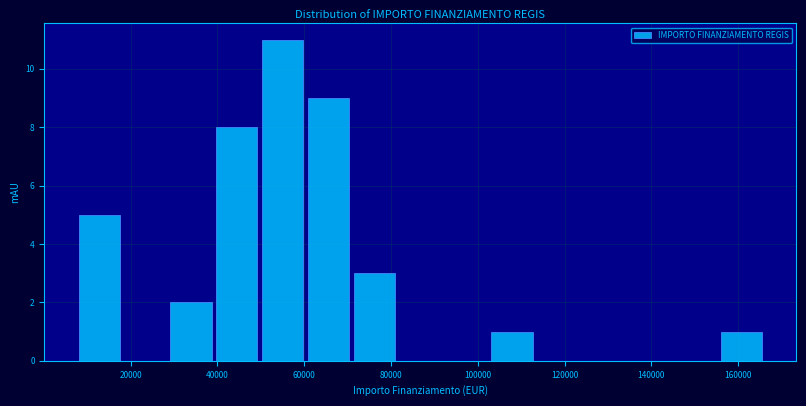

Reading left to right, list every bar in this chart as the range it spans on the x-axis followed by its height. Neither the bar edges nor the heights are printed on the chart, so give them approximately, as read against the axes.

8000 to 18000: 5
18000 to 28000: 0
28000 to 40000: 2
40000 to 50000: 8
50000 to 60000: 11
60000 to 70000: 9
70000 to 82000: 3
82000 to 92000: 0
92000 to 102000: 0
102000 to 114000: 1
114000 to 124000: 0
124000 to 134000: 0
134000 to 144000: 0
144000 to 156000: 0
156000 to 166000: 1